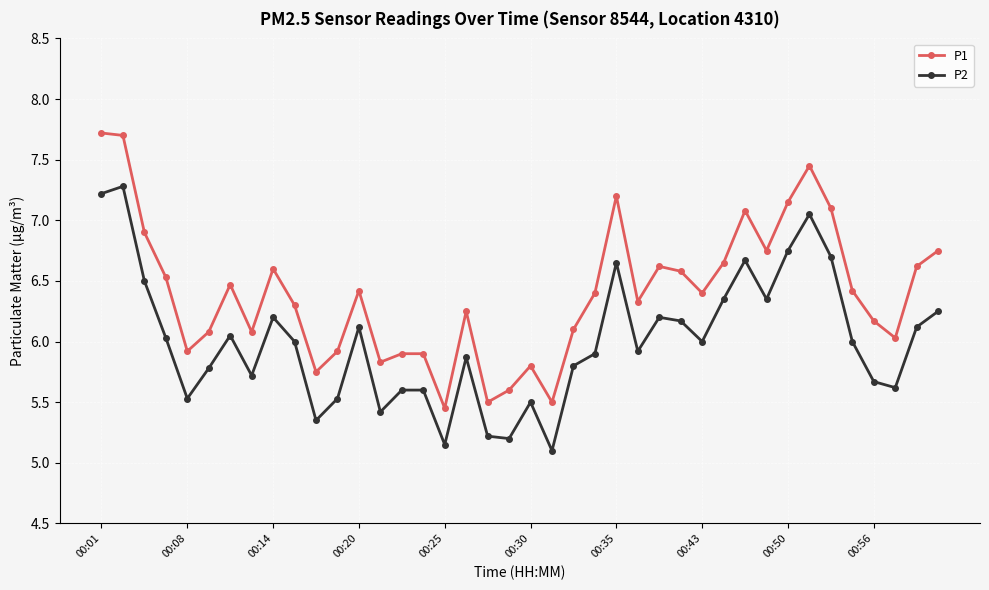

How many categories are shown in the chart?

40